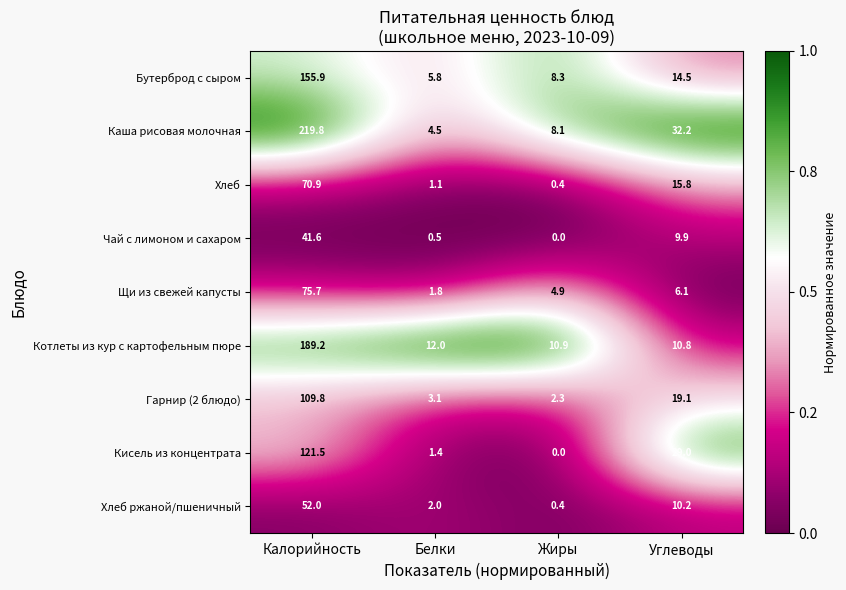

Is the value of Бутерброд с сыром at Белки greater than the value of Хлеб ржаной/пшеничный at Белки?

Yes